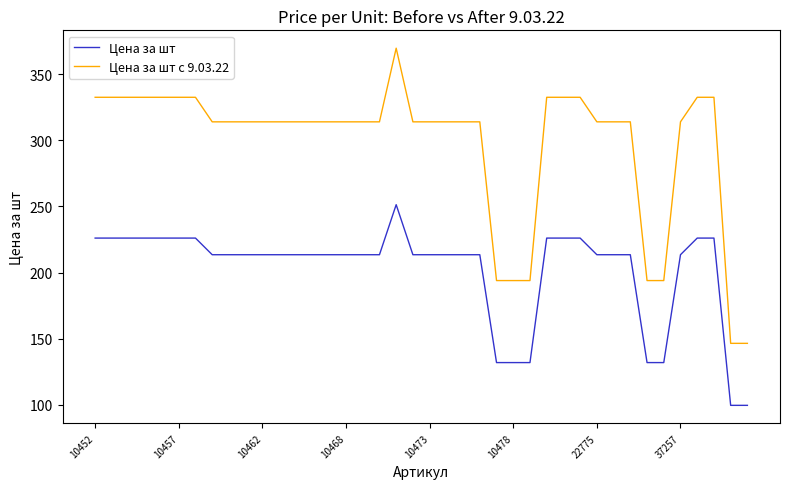

What is the smallest value displayed?

99.5